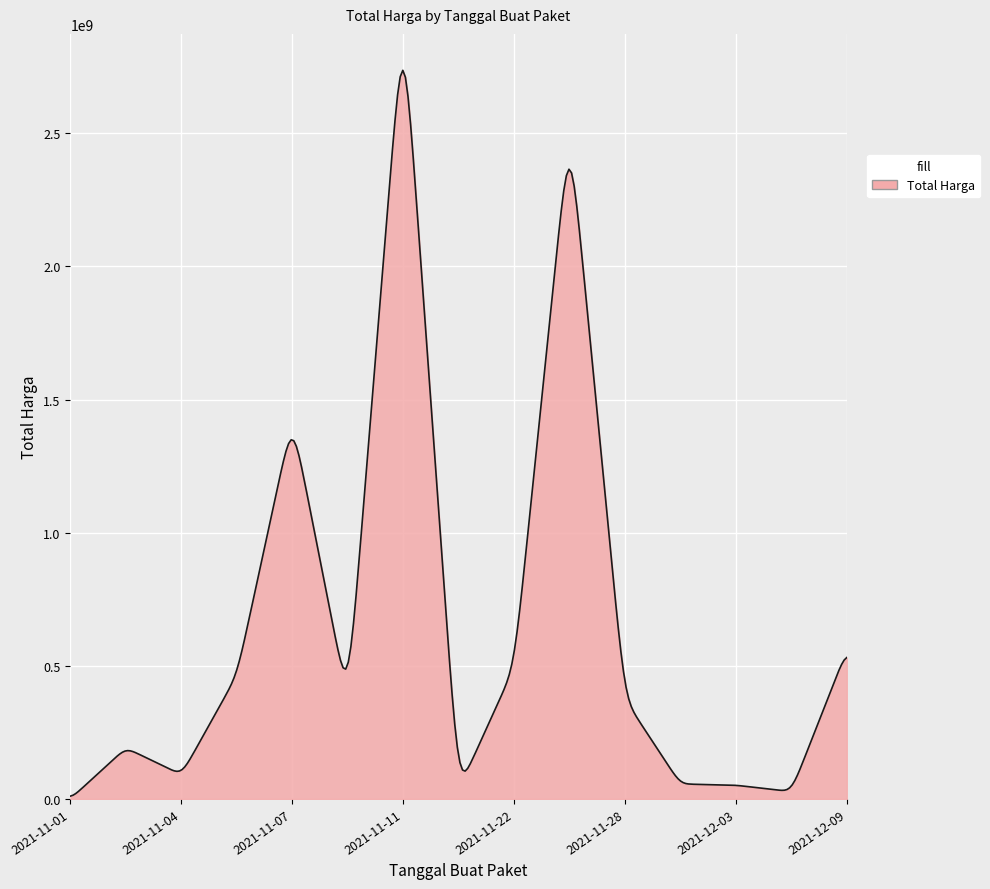

How many lines are shown in the chart?

1